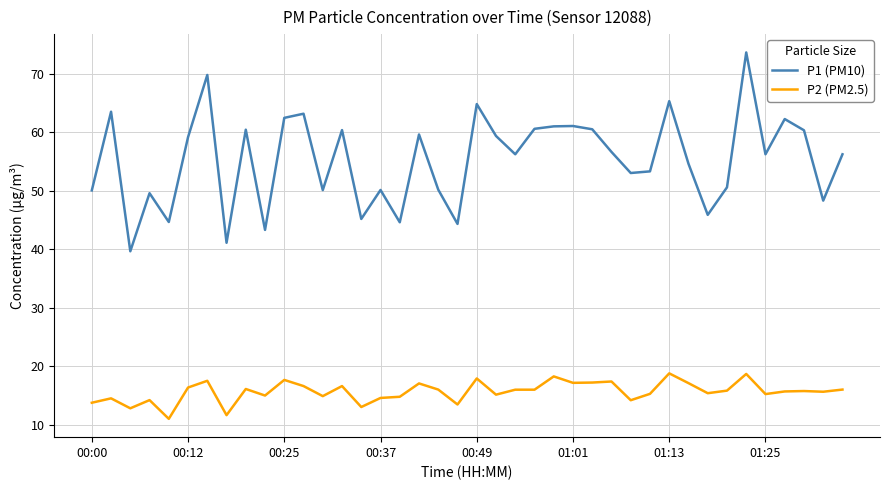

Does the chart display data point markers on the line(s)?

No